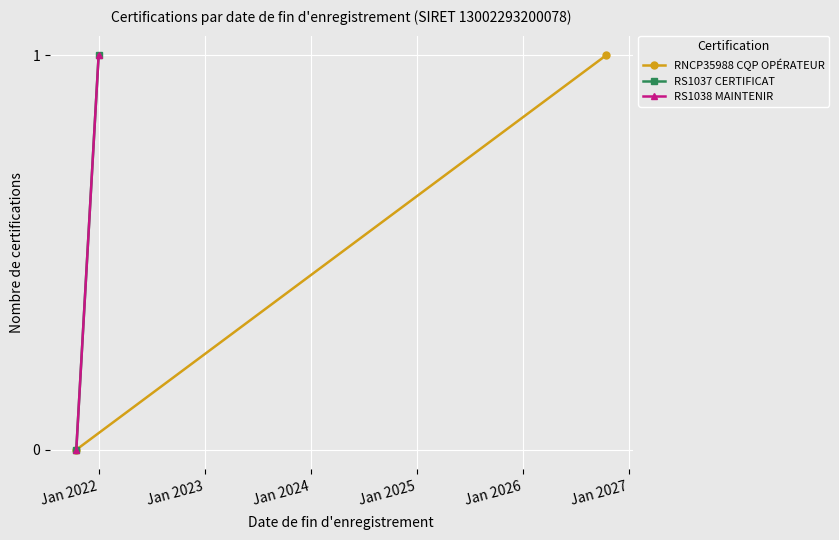

Reading left to right, list all the values displayed in this chart.

RNCP35988 CQP OPÉRATEUR: 0	1
RS1037 CERTIFICAT: 0	1
RS1038 MAINTENIR: 0	1